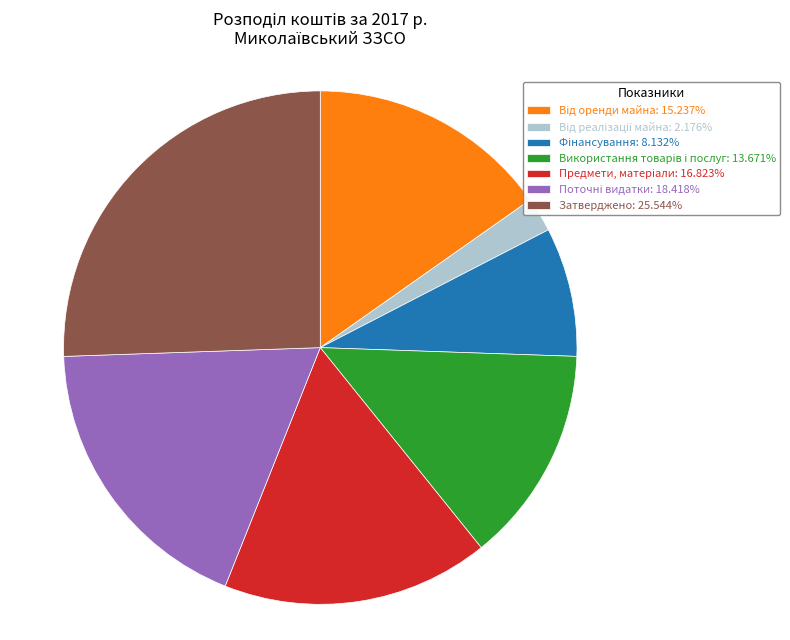

Count the number of slices in the pie.

7